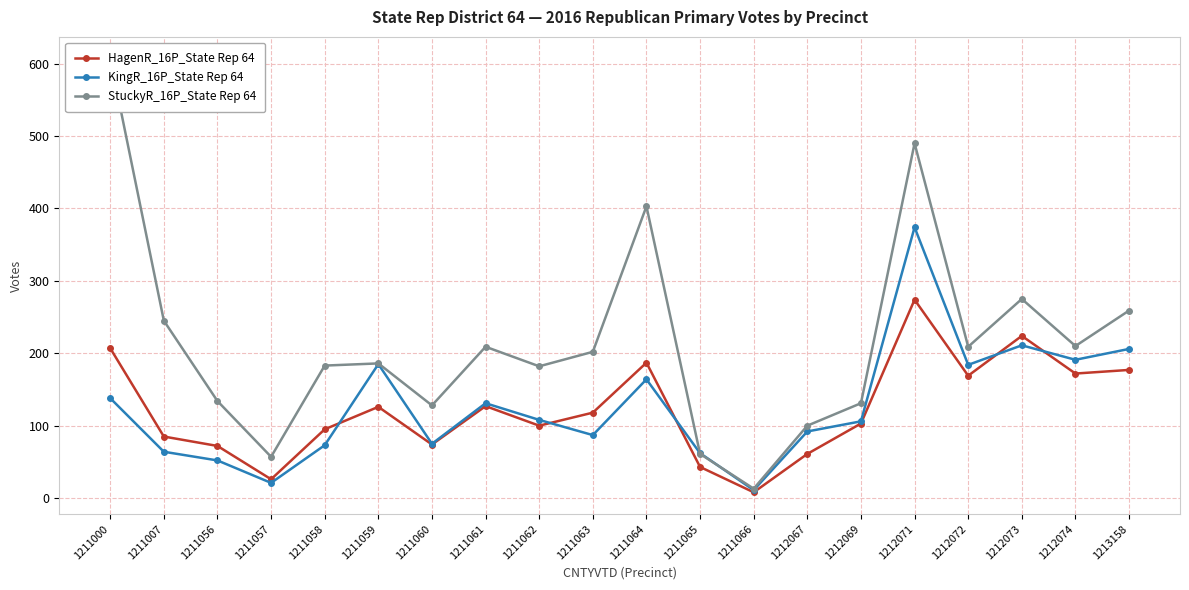

True or false: HagenR_16P_State Rep 64 has more than 0 points higher than both neighbors.

True